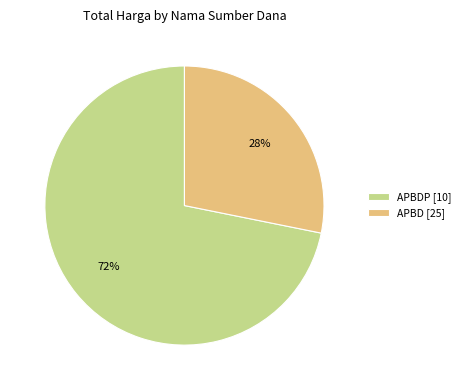

Is it true that APBDP [10] is 64% of the pie?

False